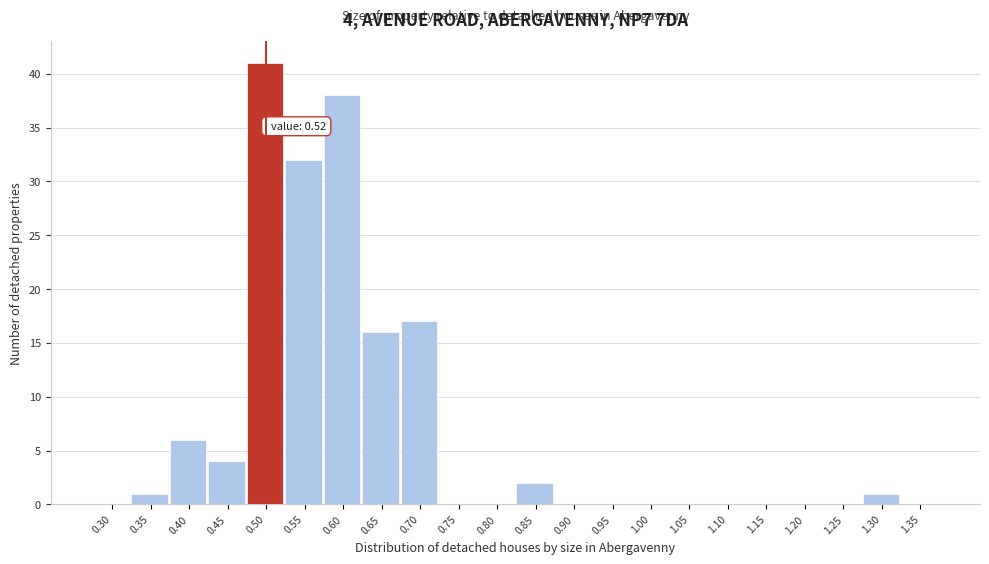

Reading left to right, what are all the values shown in this chart?

0.30=0	0.35=1	0.40=6	0.45=4	0.50=41	0.55=32	0.60=38	0.65=16	0.70=17	0.75=0	0.80=0	0.85=2	0.90=0	0.95=0	1.00=0	1.05=0	1.10=0	1.15=0	1.20=0	1.25=0	1.30=1	1.35=0